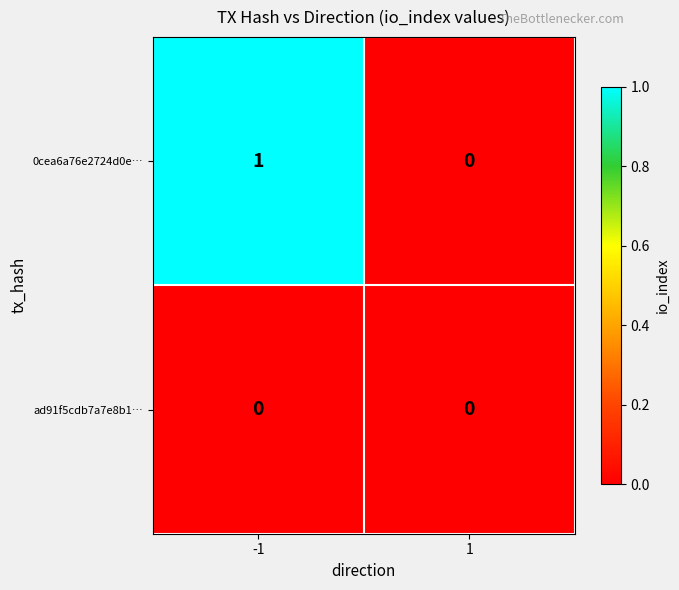

The 0cea6a76e2724d0e… series shows 0 at 1. True or false?

True